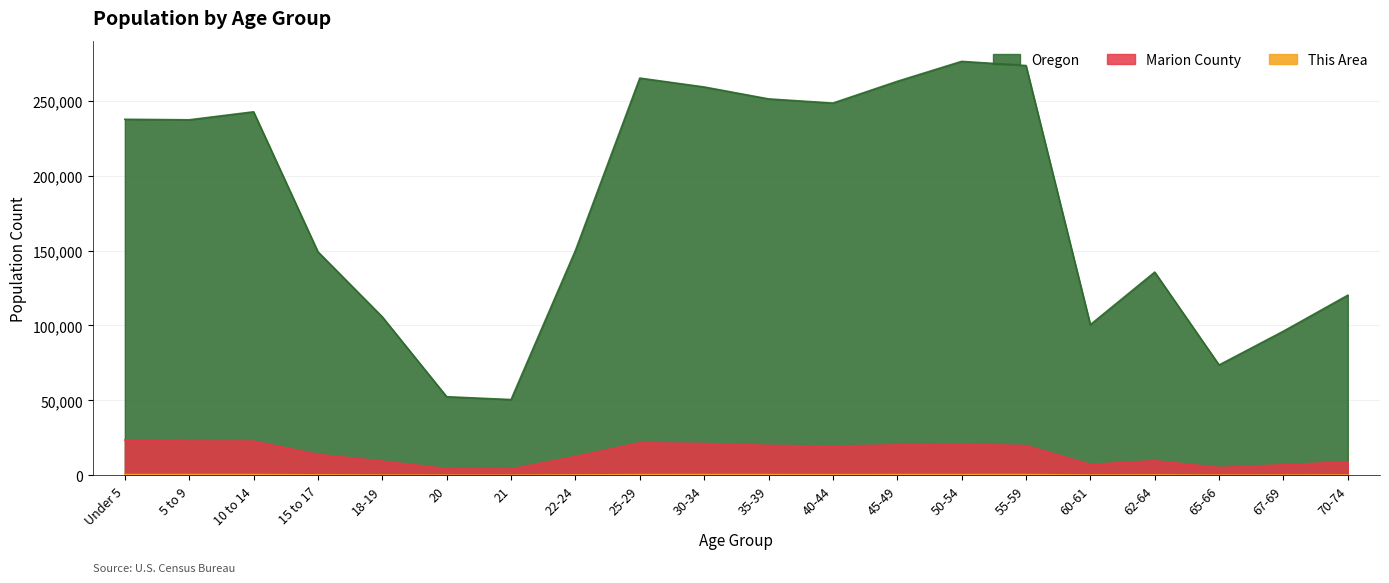

How many values in the Oregon series exceed 237214?

9